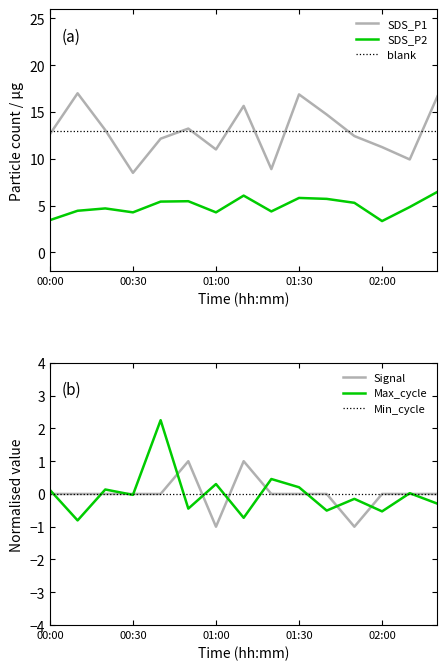

The value of SDS_P1 at 01:00 is 11.0. True or false?

True